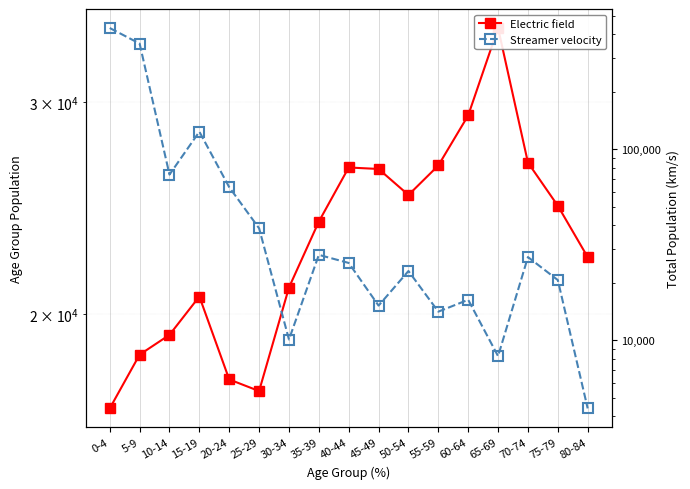

True or false: Electric field and Streamer velocity cross at least once.

True